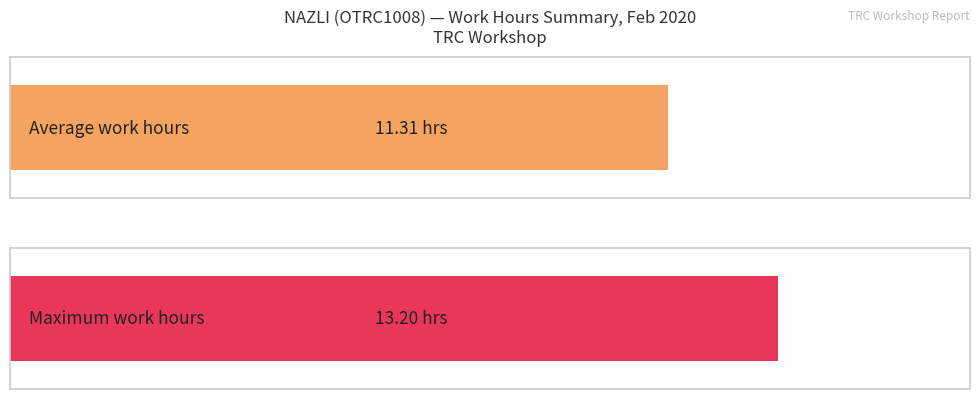

What is the difference between the second highest and second lowest values?

1.9